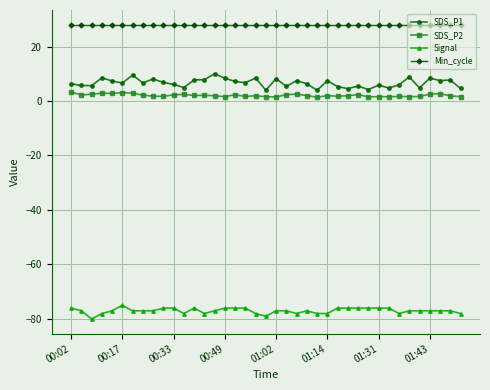

Which series has the largest total across all categories?

Min_cycle